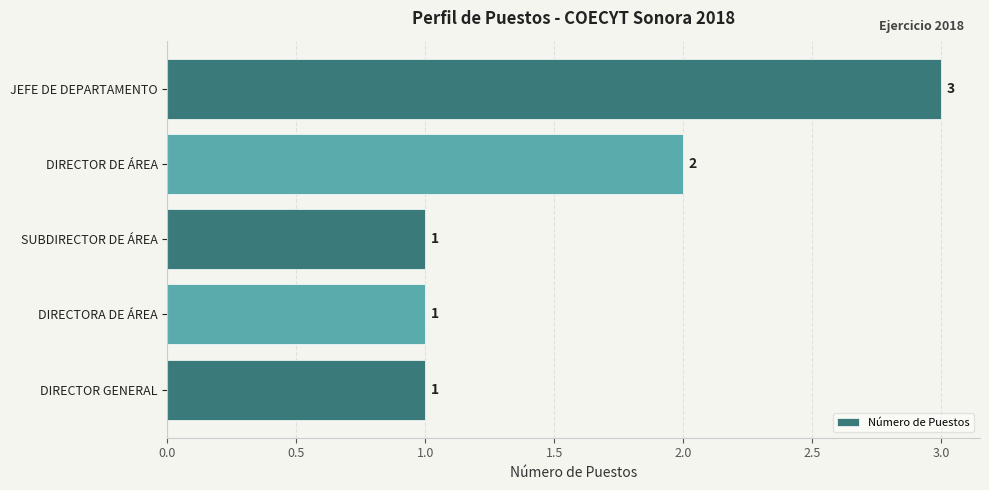

The chart shows a value of 1 at DIRECTORA DE ÁREA. True or false?

True